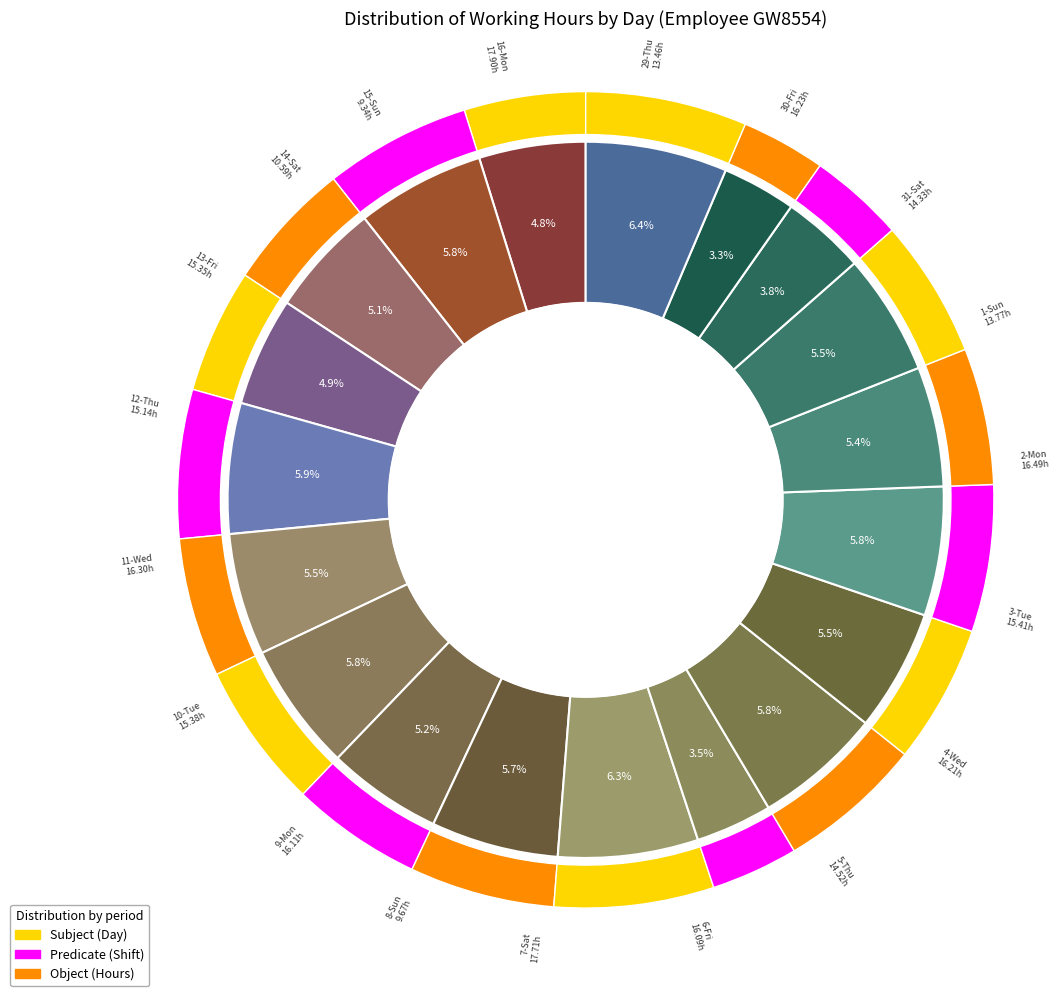

Do 12-Thu and 15-Sun together represent more than half of the pie?

No